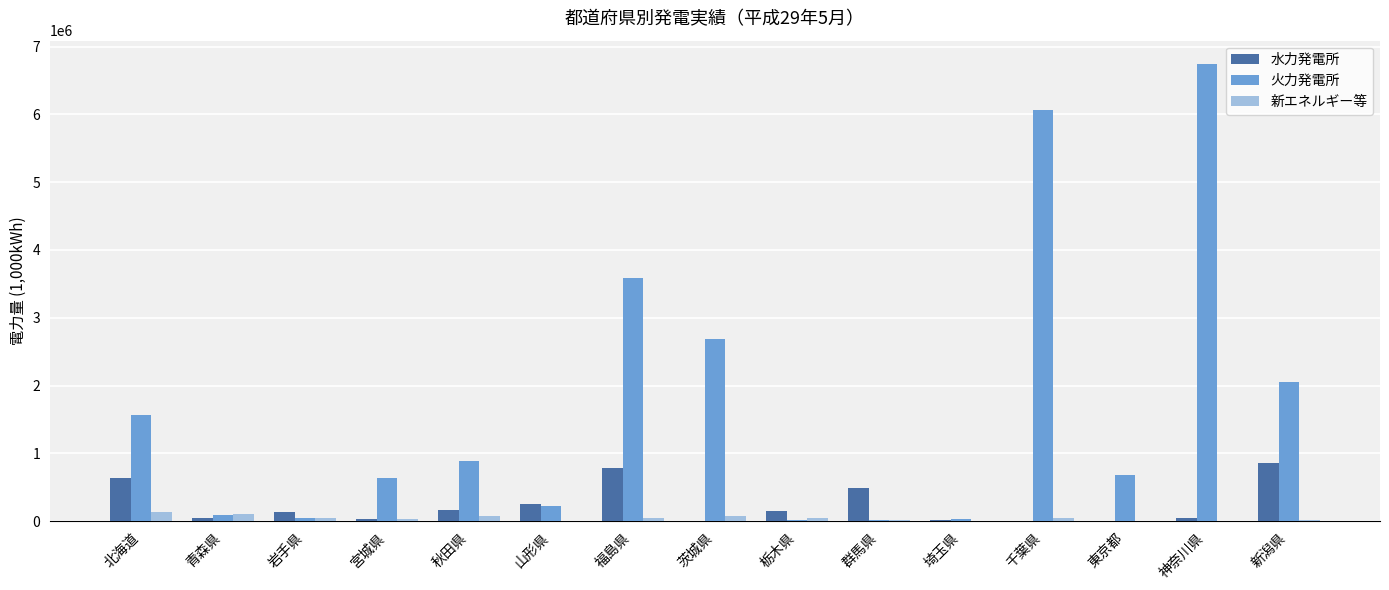

Which series has the widest spread of values?

火力発電所